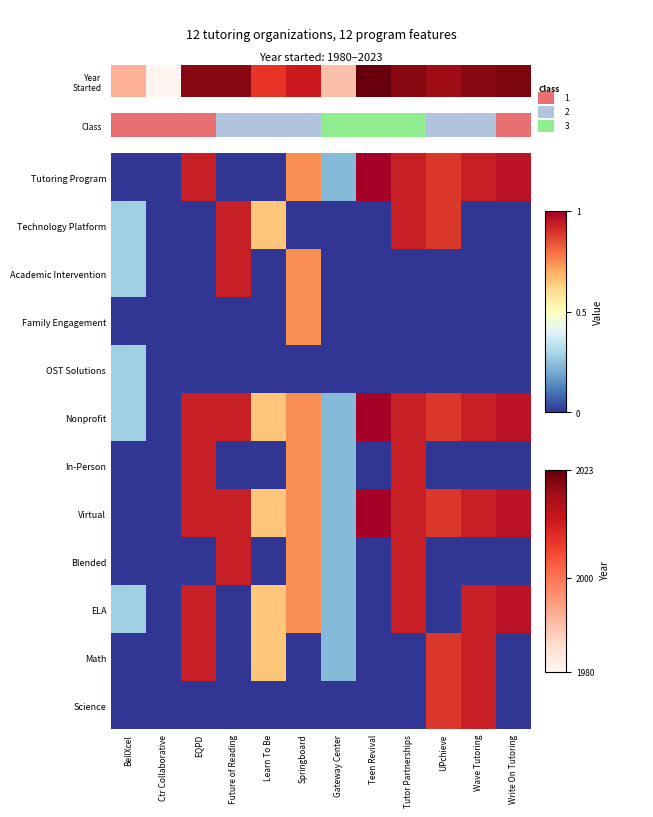

Reading left to right, extract all data points from this chart.

Tutoring Program: BellXcel=0.0	Ctr Collaborative=0.0	EQPD=0.9	Future of Reading=0.0	Learn To Be=0.0	Springboard=0.7	Gateway Center=0.2	Teen Revival=1.0	Tutor Partnerships=0.9	UPchieve=0.9	Wave Tutoring=0.9	Write On Tutoring=1.0
Technology Platform: BellXcel=0.3	Ctr Collaborative=0.0	EQPD=0.0	Future of Reading=0.9	Learn To Be=0.7	Springboard=0.0	Gateway Center=0.0	Teen Revival=0.0	Tutor Partnerships=0.9	UPchieve=0.9	Wave Tutoring=0.0	Write On Tutoring=0.0
Academic Intervention: BellXcel=0.3	Ctr Collaborative=0.0	EQPD=0.0	Future of Reading=0.9	Learn To Be=0.0	Springboard=0.7	Gateway Center=0.0	Teen Revival=0.0	Tutor Partnerships=0.0	UPchieve=0.0	Wave Tutoring=0.0	Write On Tutoring=0.0
Family Engagement: BellXcel=0.0	Ctr Collaborative=0.0	EQPD=0.0	Future of Reading=0.0	Learn To Be=0.0	Springboard=0.7	Gateway Center=0.0	Teen Revival=0.0	Tutor Partnerships=0.0	UPchieve=0.0	Wave Tutoring=0.0	Write On Tutoring=0.0
OST Solutions: BellXcel=0.3	Ctr Collaborative=0.0	EQPD=0.0	Future of Reading=0.0	Learn To Be=0.0	Springboard=0.0	Gateway Center=0.0	Teen Revival=0.0	Tutor Partnerships=0.0	UPchieve=0.0	Wave Tutoring=0.0	Write On Tutoring=0.0
Nonprofit: BellXcel=0.3	Ctr Collaborative=0.0	EQPD=0.9	Future of Reading=0.9	Learn To Be=0.7	Springboard=0.7	Gateway Center=0.2	Teen Revival=1.0	Tutor Partnerships=0.9	UPchieve=0.9	Wave Tutoring=0.9	Write On Tutoring=1.0
In-Person: BellXcel=0.0	Ctr Collaborative=0.0	EQPD=0.9	Future of Reading=0.0	Learn To Be=0.0	Springboard=0.7	Gateway Center=0.2	Teen Revival=0.0	Tutor Partnerships=0.9	UPchieve=0.0	Wave Tutoring=0.0	Write On Tutoring=0.0
Virtual: BellXcel=0.0	Ctr Collaborative=0.0	EQPD=0.9	Future of Reading=0.9	Learn To Be=0.7	Springboard=0.7	Gateway Center=0.2	Teen Revival=1.0	Tutor Partnerships=0.9	UPchieve=0.9	Wave Tutoring=0.9	Write On Tutoring=1.0
Blended: BellXcel=0.0	Ctr Collaborative=0.0	EQPD=0.0	Future of Reading=0.9	Learn To Be=0.0	Springboard=0.7	Gateway Center=0.2	Teen Revival=0.0	Tutor Partnerships=0.9	UPchieve=0.0	Wave Tutoring=0.0	Write On Tutoring=0.0
ELA: BellXcel=0.3	Ctr Collaborative=0.0	EQPD=0.9	Future of Reading=0.0	Learn To Be=0.7	Springboard=0.7	Gateway Center=0.2	Teen Revival=0.0	Tutor Partnerships=0.9	UPchieve=0.0	Wave Tutoring=0.9	Write On Tutoring=1.0
Math: BellXcel=0.0	Ctr Collaborative=0.0	EQPD=0.9	Future of Reading=0.0	Learn To Be=0.7	Springboard=0.0	Gateway Center=0.2	Teen Revival=0.0	Tutor Partnerships=0.0	UPchieve=0.9	Wave Tutoring=0.9	Write On Tutoring=0.0
Science: BellXcel=0.0	Ctr Collaborative=0.0	EQPD=0.0	Future of Reading=0.0	Learn To Be=0.0	Springboard=0.0	Gateway Center=0.0	Teen Revival=0.0	Tutor Partnerships=0.0	UPchieve=0.9	Wave Tutoring=0.9	Write On Tutoring=0.0